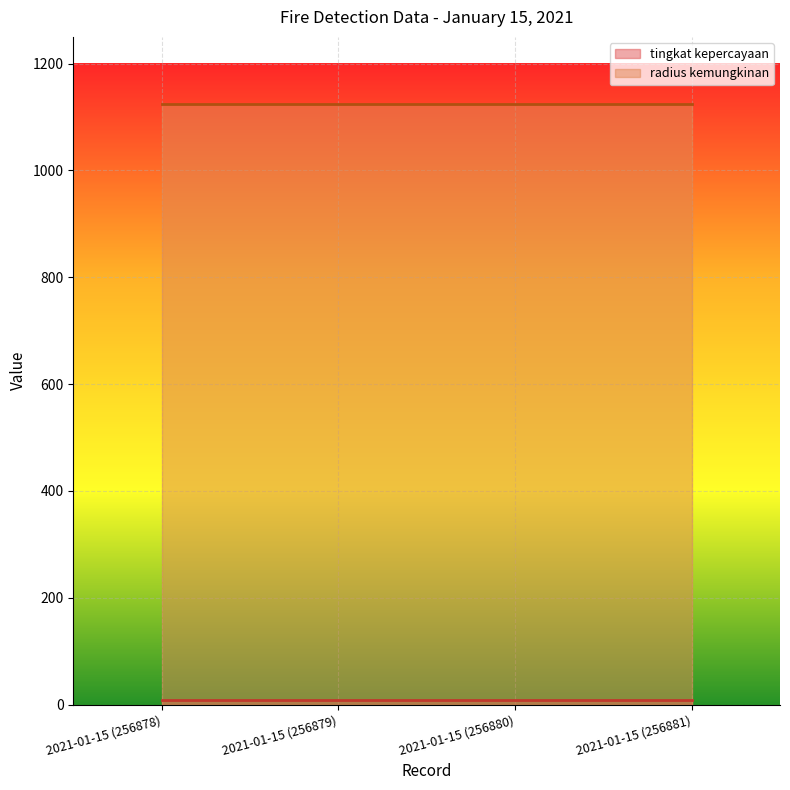

Reading right to left, transcribe all the data shown in this chart.

tingkat kepercayaan: 2021-01-15 (256881)=8	2021-01-15 (256880)=8	2021-01-15 (256879)=8	2021-01-15 (256878)=8
radius kemungkinan: 2021-01-15 (256881)=1125	2021-01-15 (256880)=1125	2021-01-15 (256879)=1125	2021-01-15 (256878)=1125